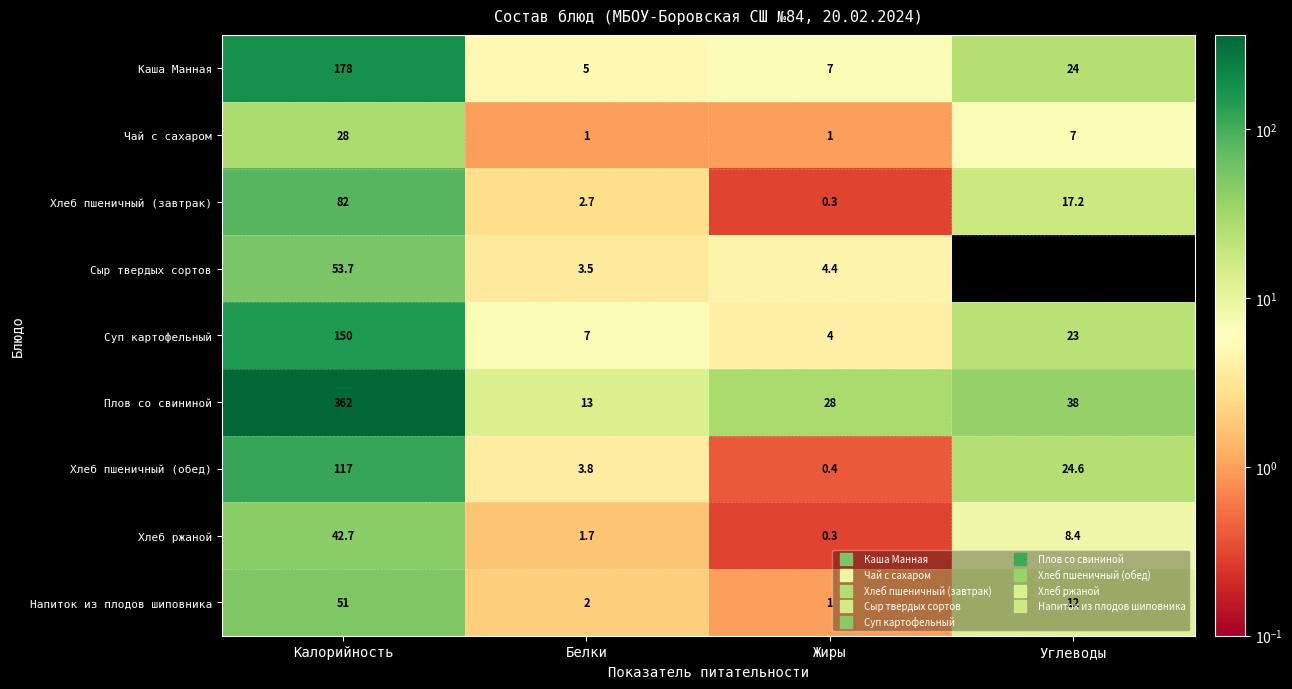

At which label does Хлеб ржаной first exceed 8?

Калорийность